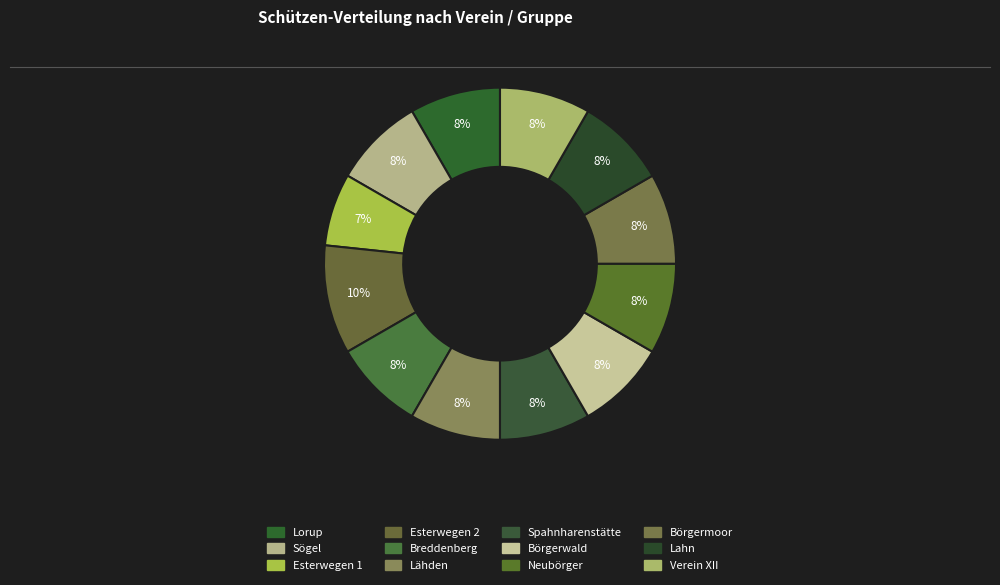

Which slice is the largest?

Esterwegen 2